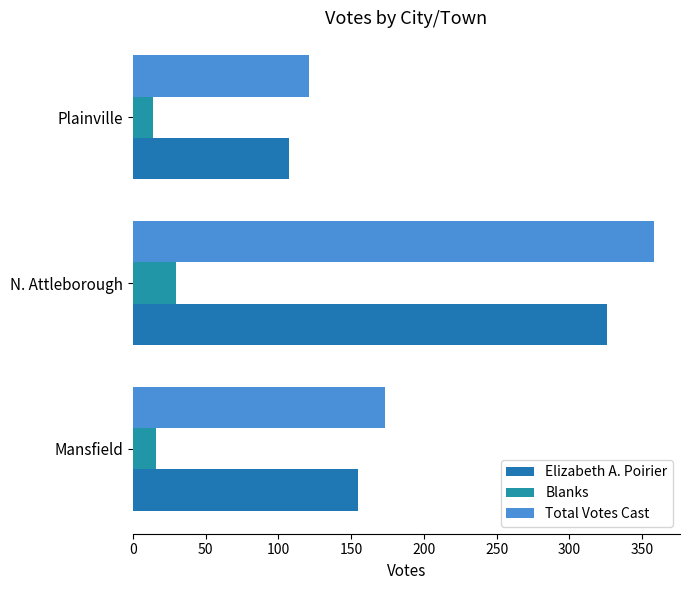

Count the number of data series in this chart.

3